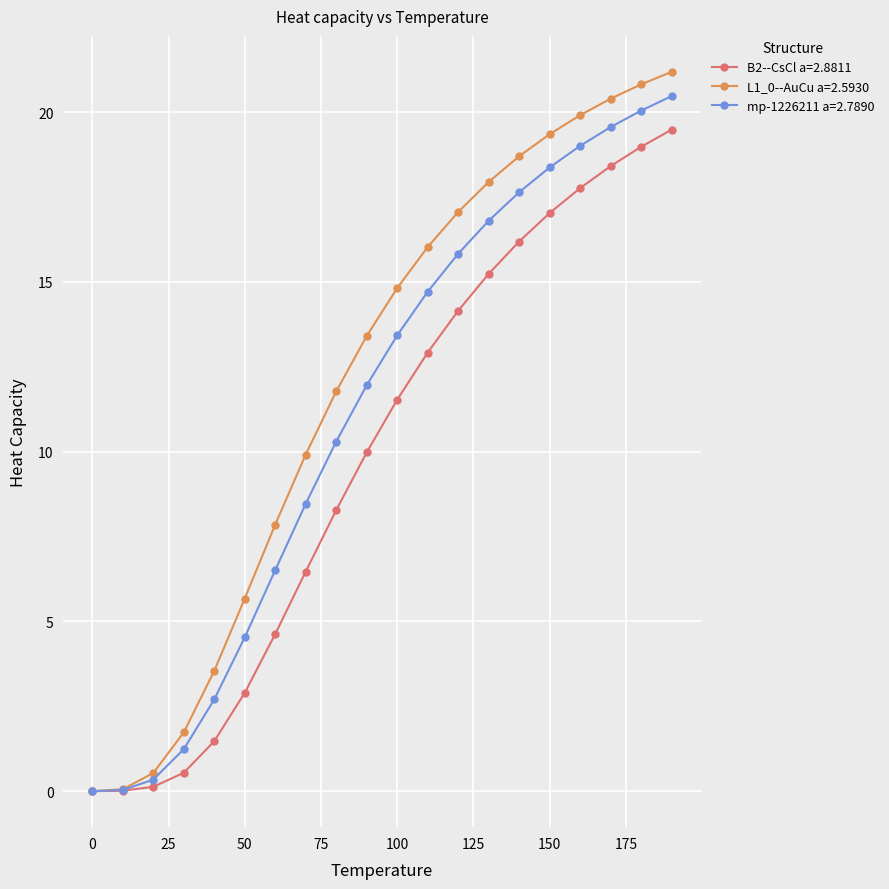

What is the value of the B2--CsCl a=2.8811 point at the 10th from the left?

10.0